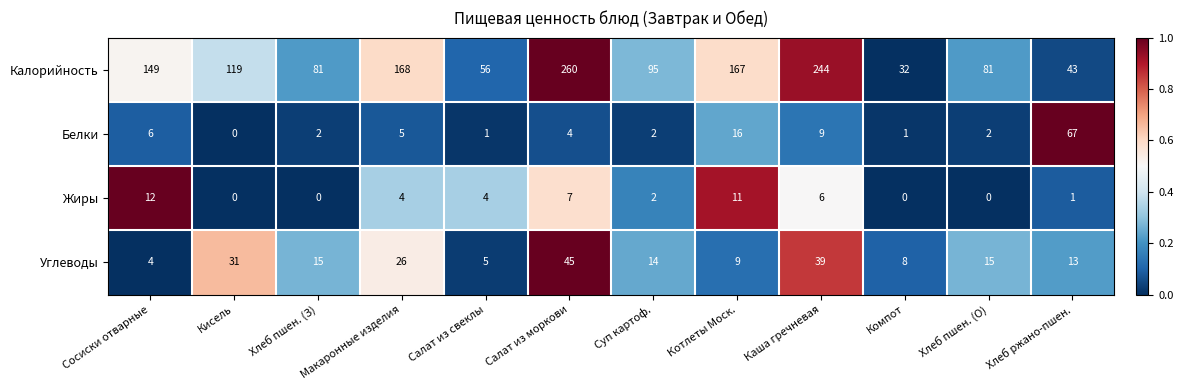

Count the number of data series in this chart.

4